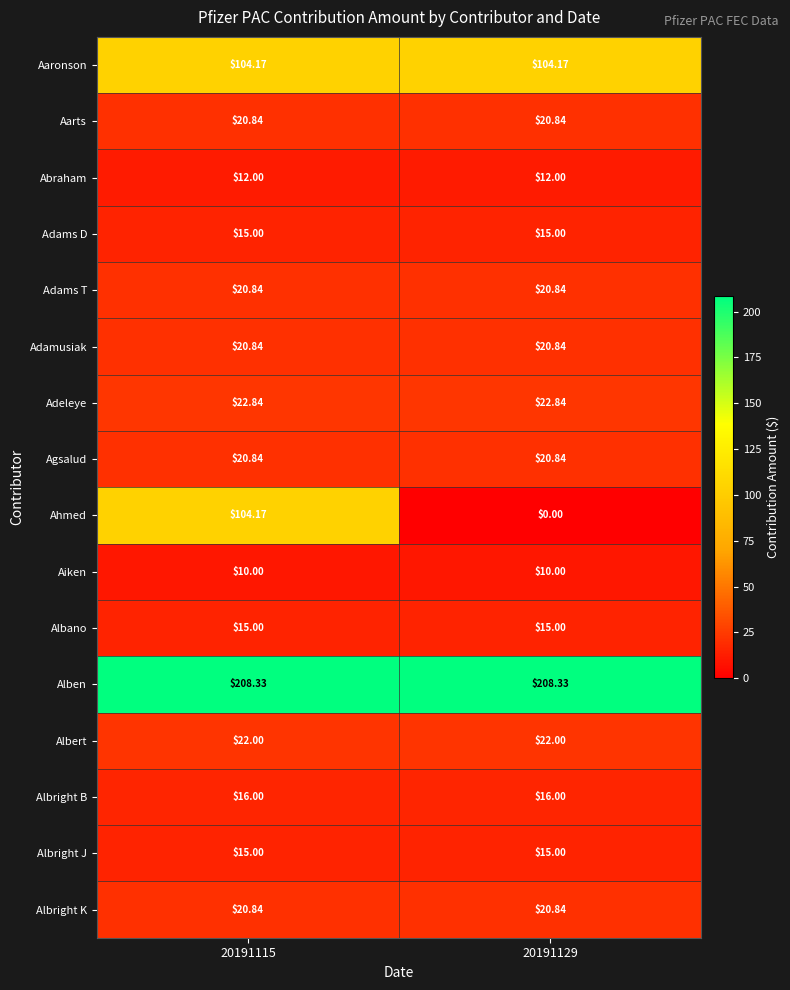

Which series has the largest range (max minus min)?

Ahmed